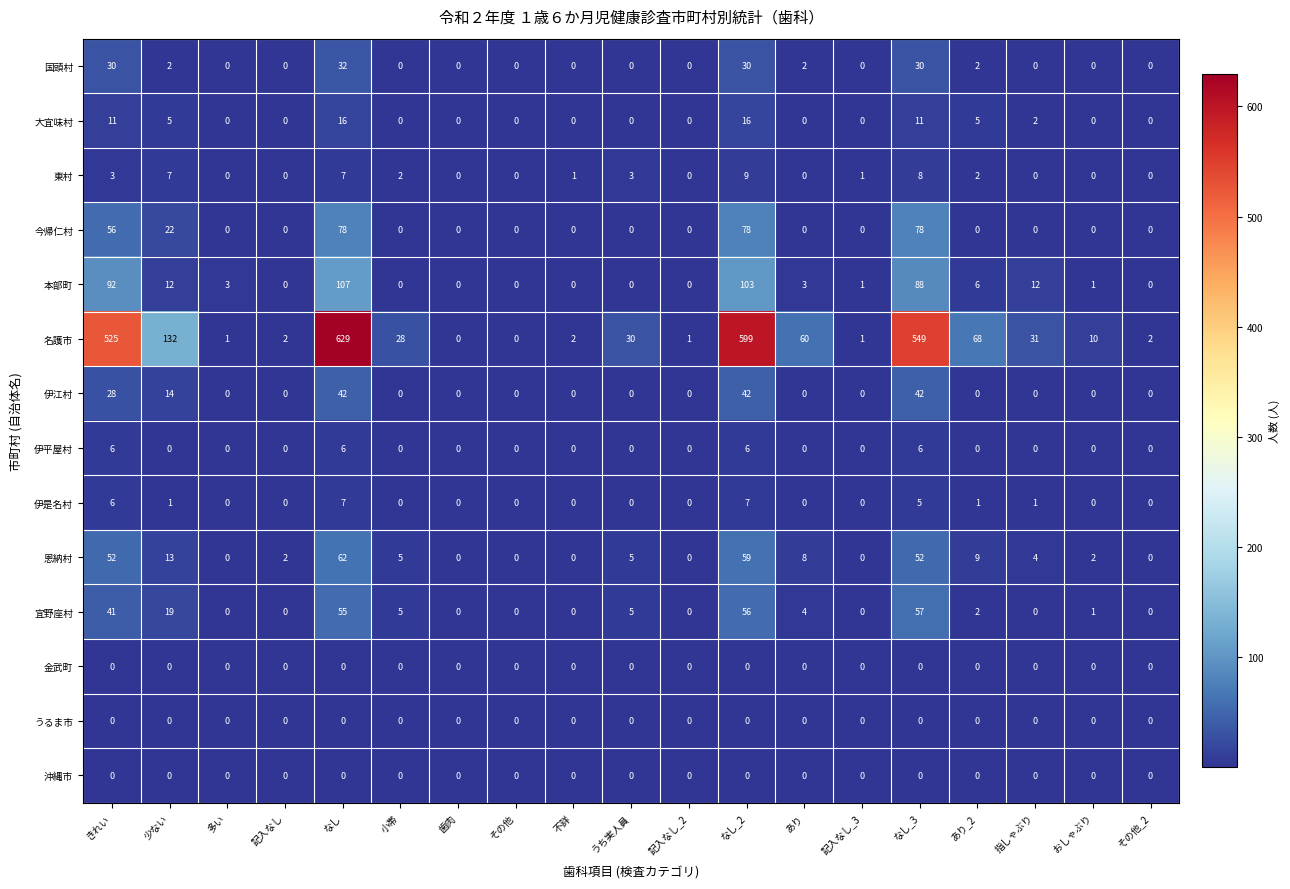

Is it true that 東村 equals 9 at なし_2?

True